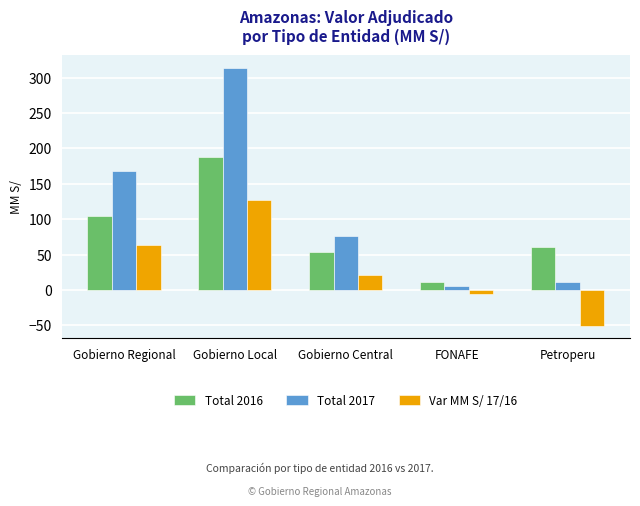

Which series changed the most between Gobierno Regional and Gobierno Local?

Total 2017